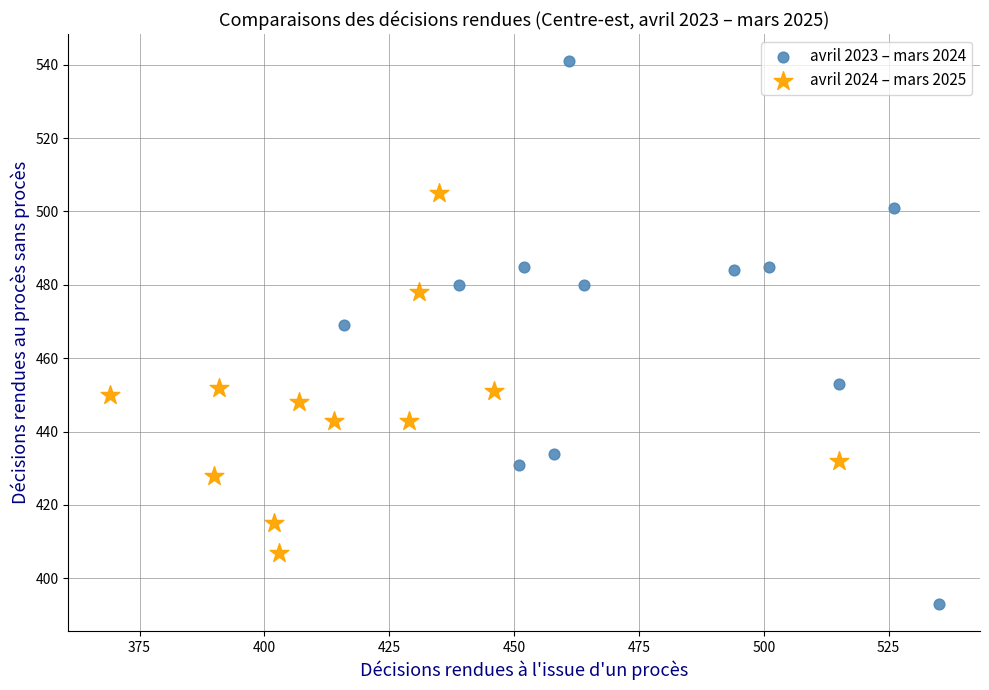

Which series has the largest Y range (max minus min)?

avril 2023 – mars 2024